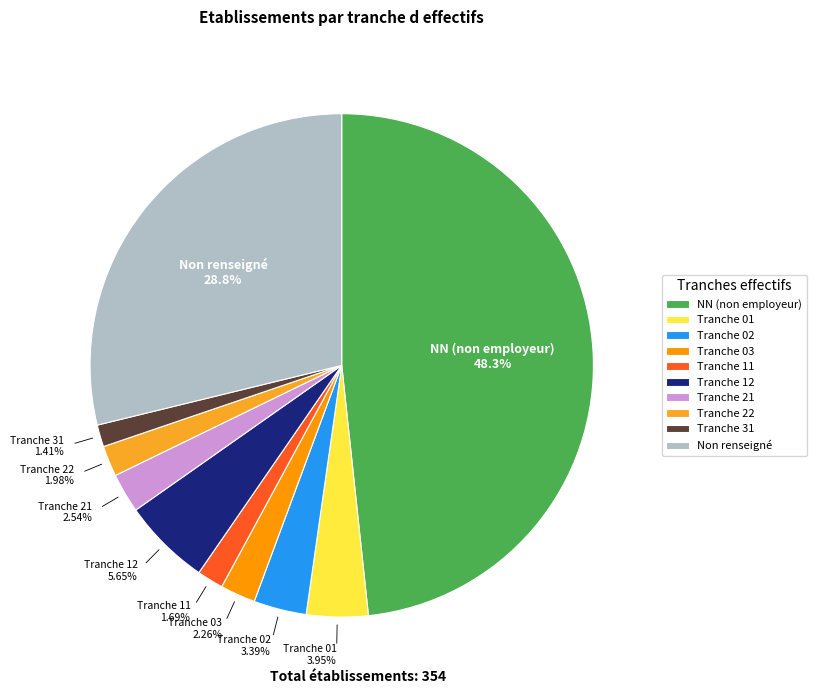

How many slices are in this pie chart?

10